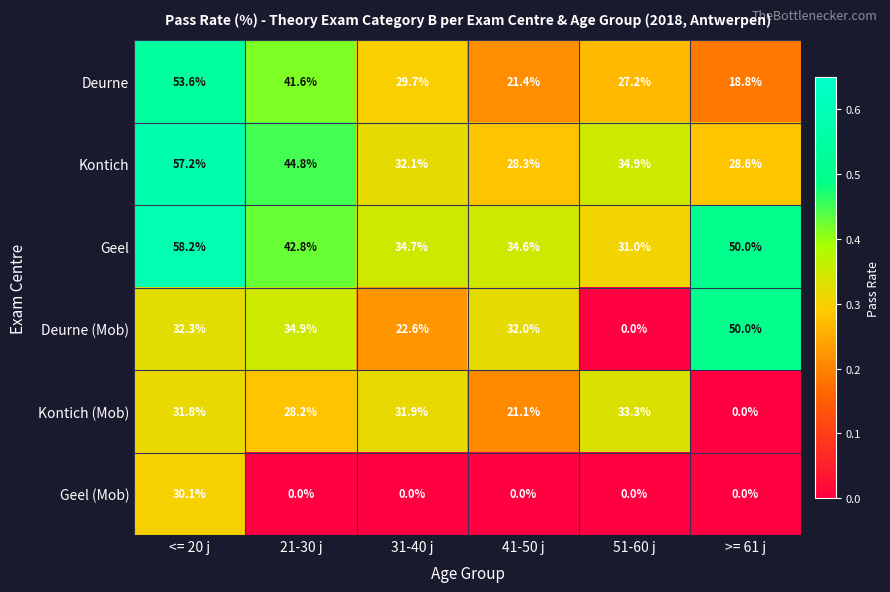

What is the minimum value for Deurne?

18.8